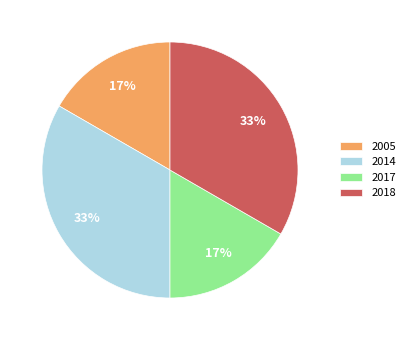

To the nearest percent, what is the average slice percentage?

25%